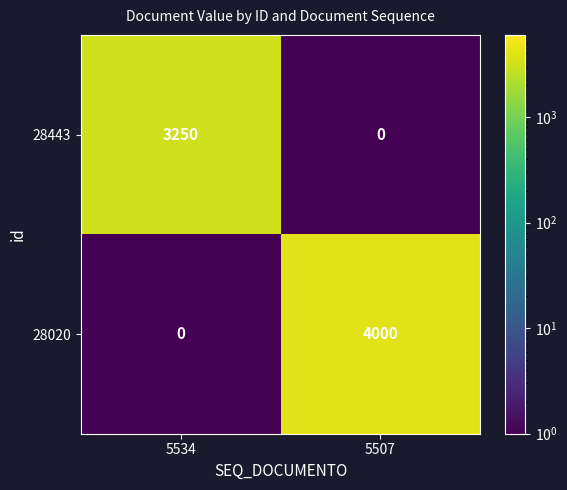

What is the total value across all series at 5534?

3250